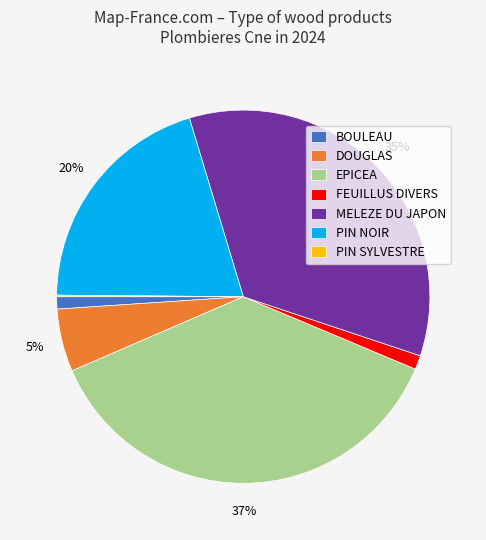

True or false: BOULEAU accounts for 11% of the total.

False